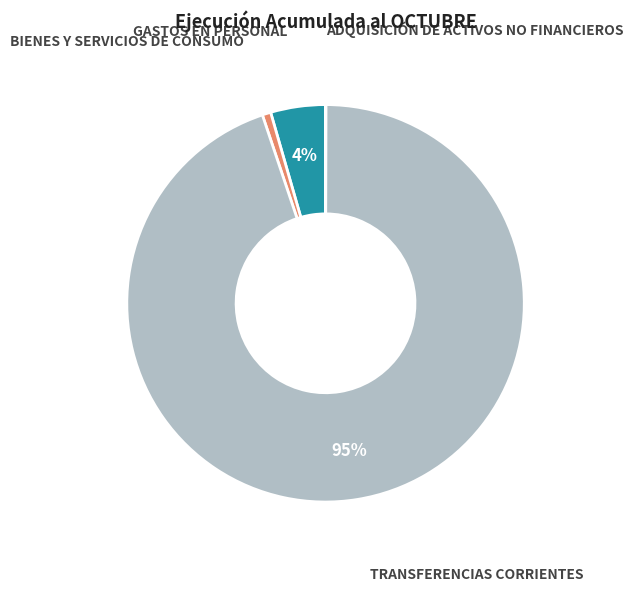

To the nearest percent, what percentage of the pie is TRANSFERENCIAS CORRIENTES?

95%